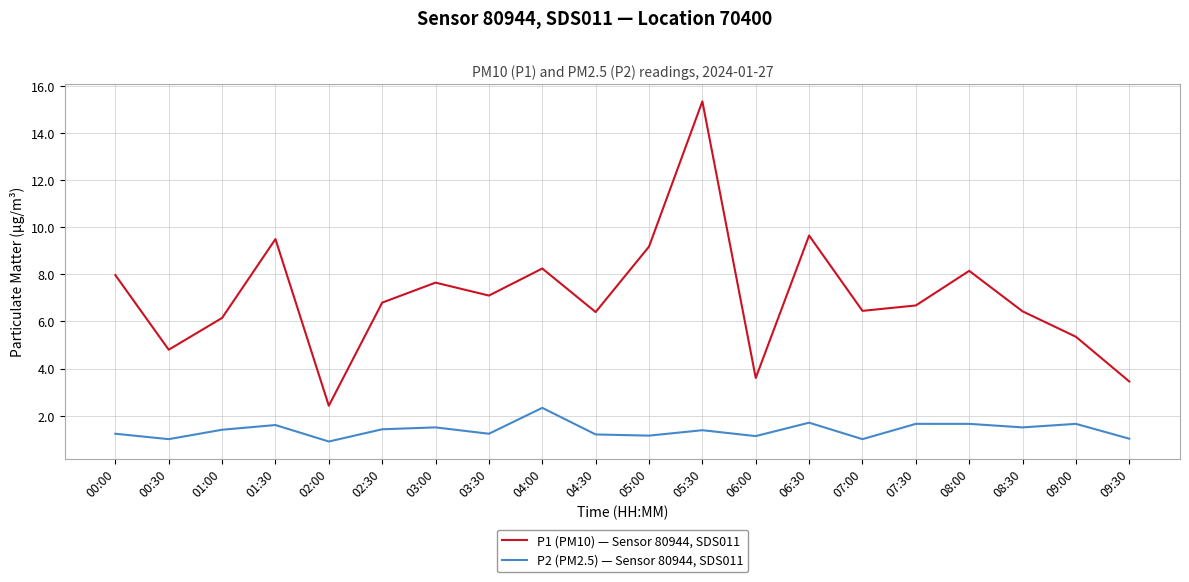

What is the minimum value shown in the chart?

0.9